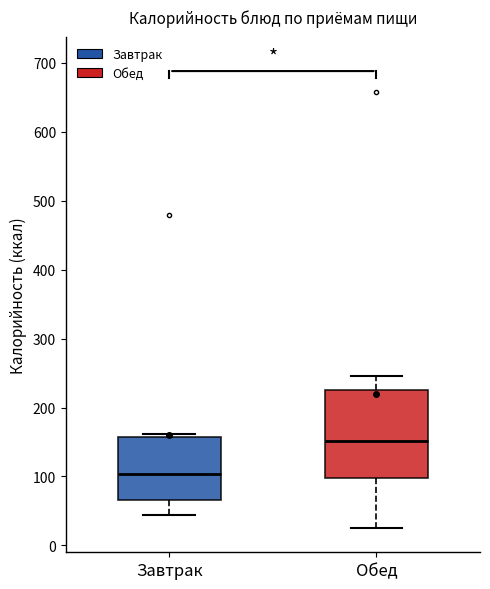

Comparing the boxes themselves (not the whiskers), which one is the tallest?

Обед